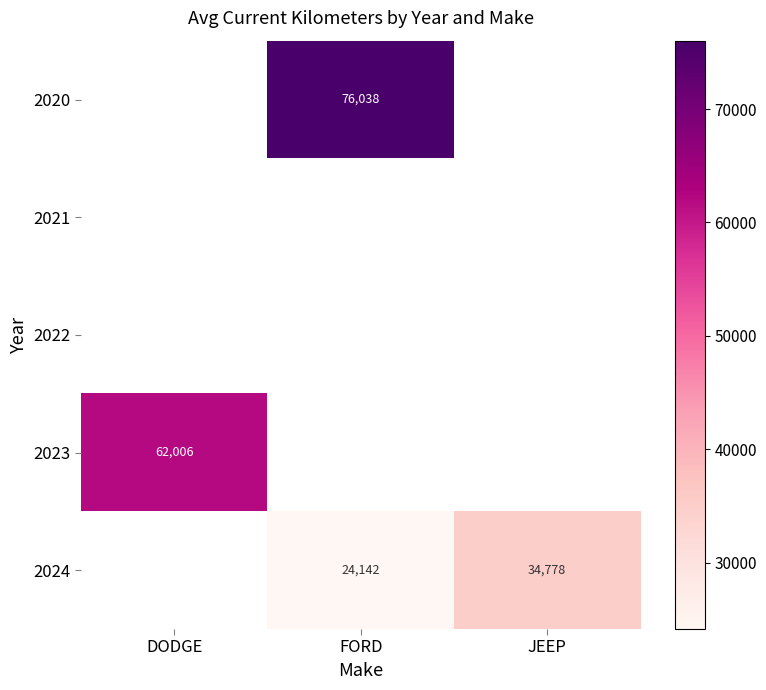

What is the maximum value shown in the chart?

76038.0